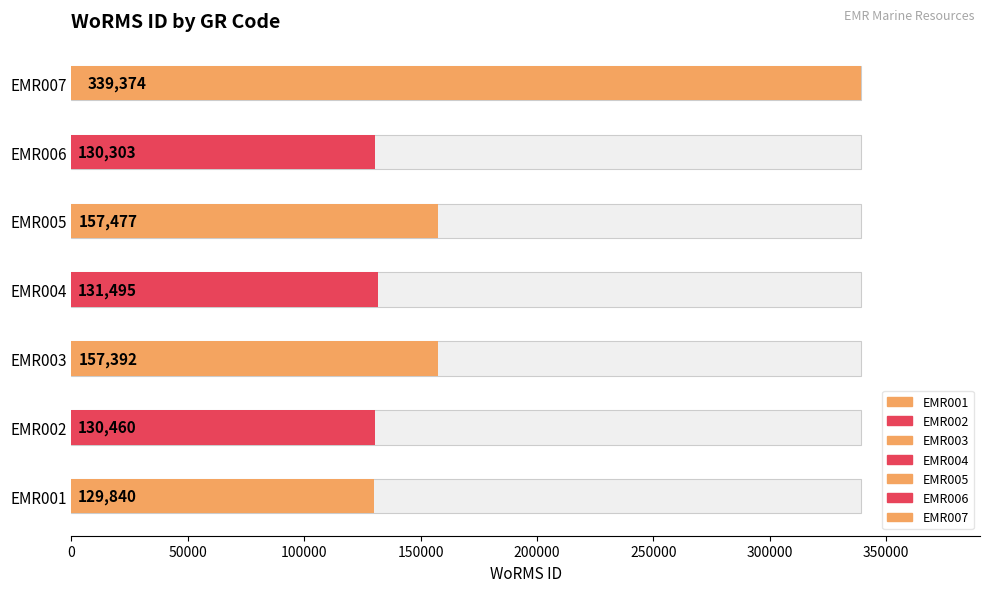

Rank the categories by value from lowest to highest.

EMR001, EMR006, EMR002, EMR004, EMR003, EMR005, EMR007